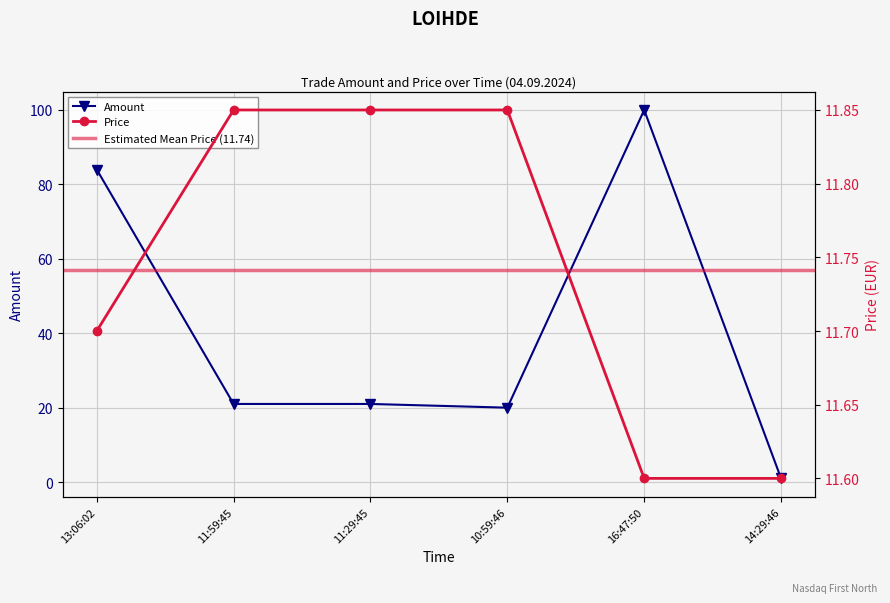

Rank the series at 11:29:45 from lowest to highest value.

Price, Amount